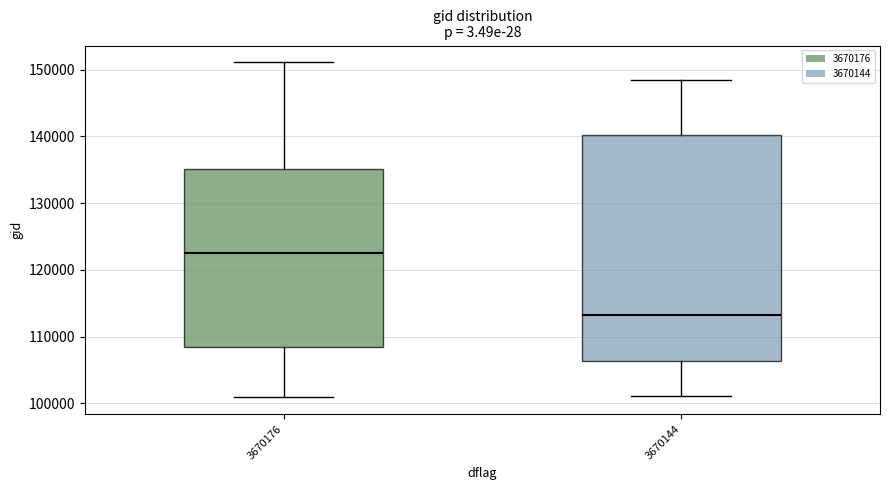

Reading left to right, read every box against the y-axis: the position of its median line, the range the box covers, and the ends of its whiskers. The values are not printed on the chart, so give them approximately, as read against the axis.

3670176: median 122000, box 108000 to 135000, whiskers 101000 to 151000
3670144: median 113000, box 106000 to 140000, whiskers 101000 to 148000